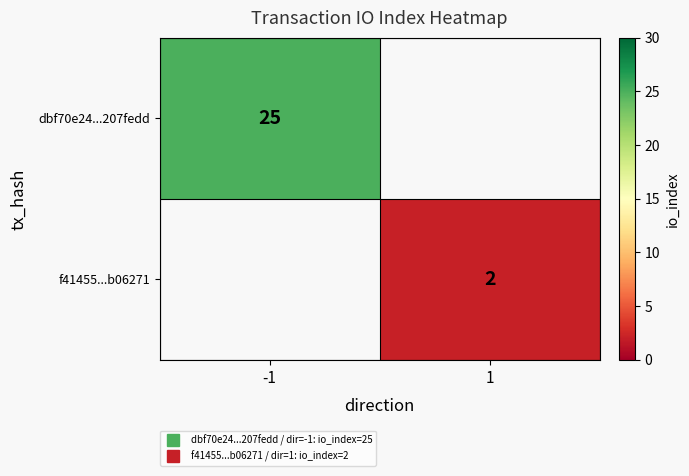

Is the value of f41455...b06271 at -1 greater than the value of dbf70e24...207fedd at 1?

No